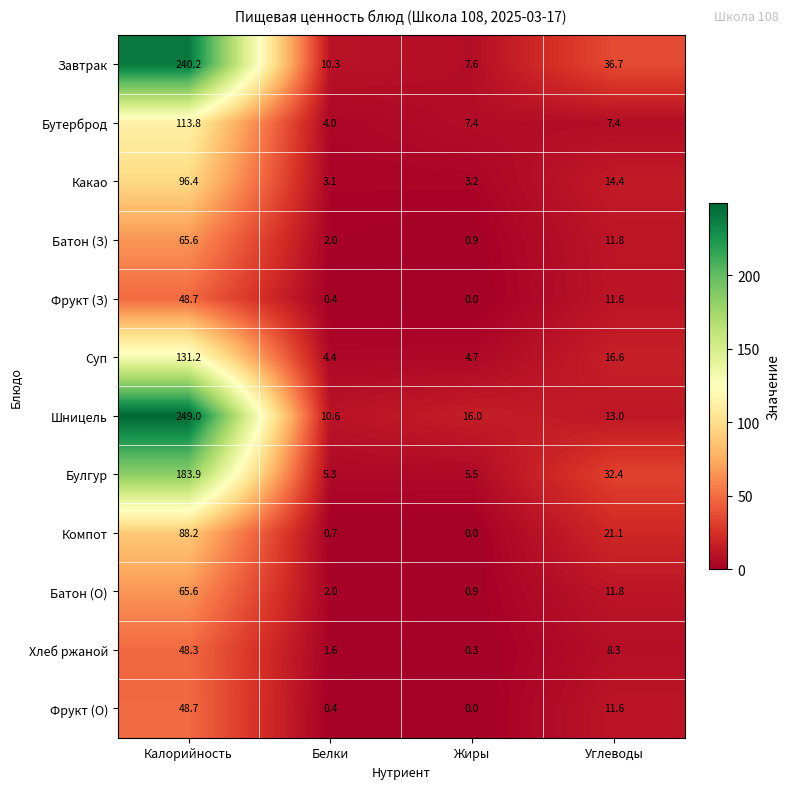

The value of Хлеб ржаной at Калорийность is 11.2. True or false?

False